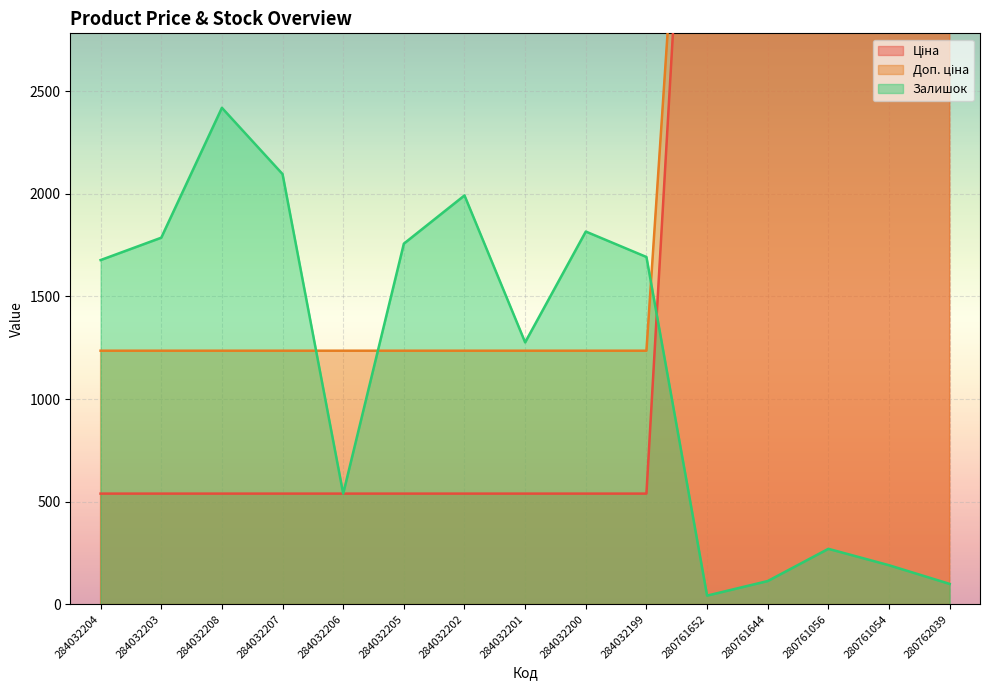

Which series has the largest total across all categories?

Доп. ціна